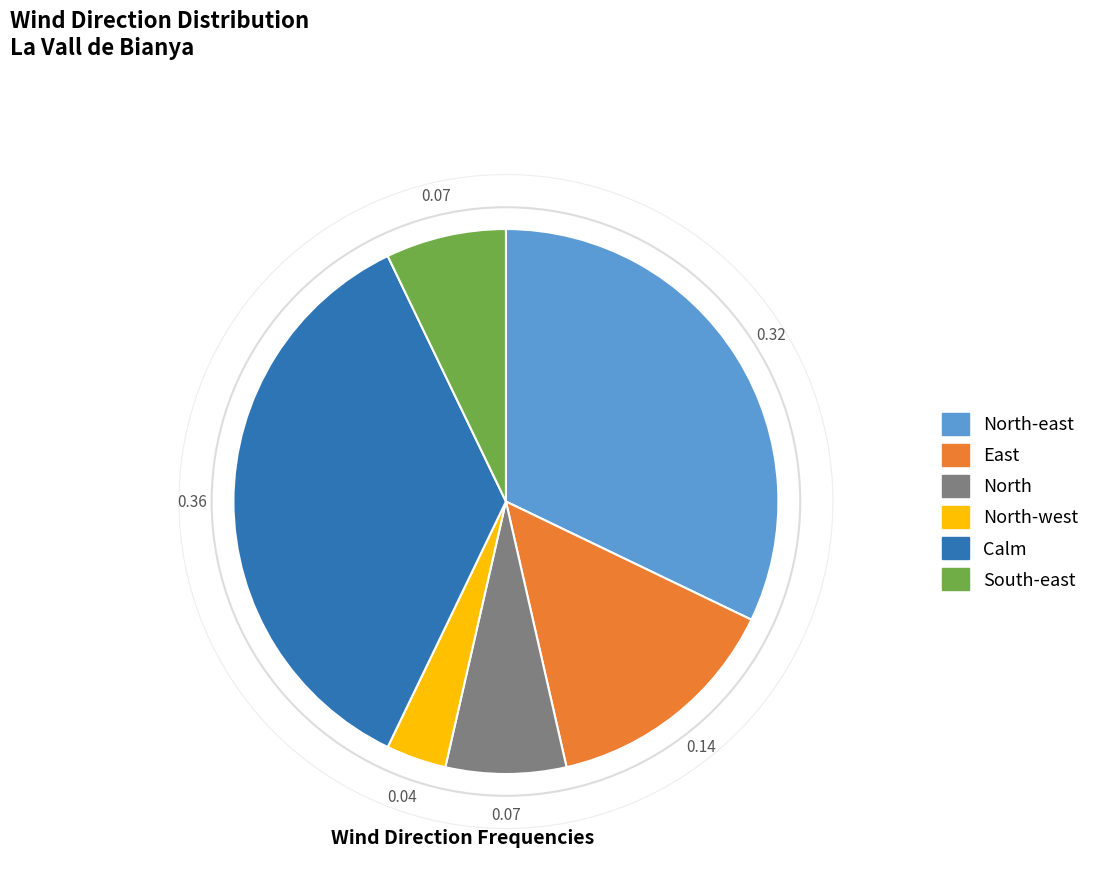

Is there a majority slice in this chart?

No